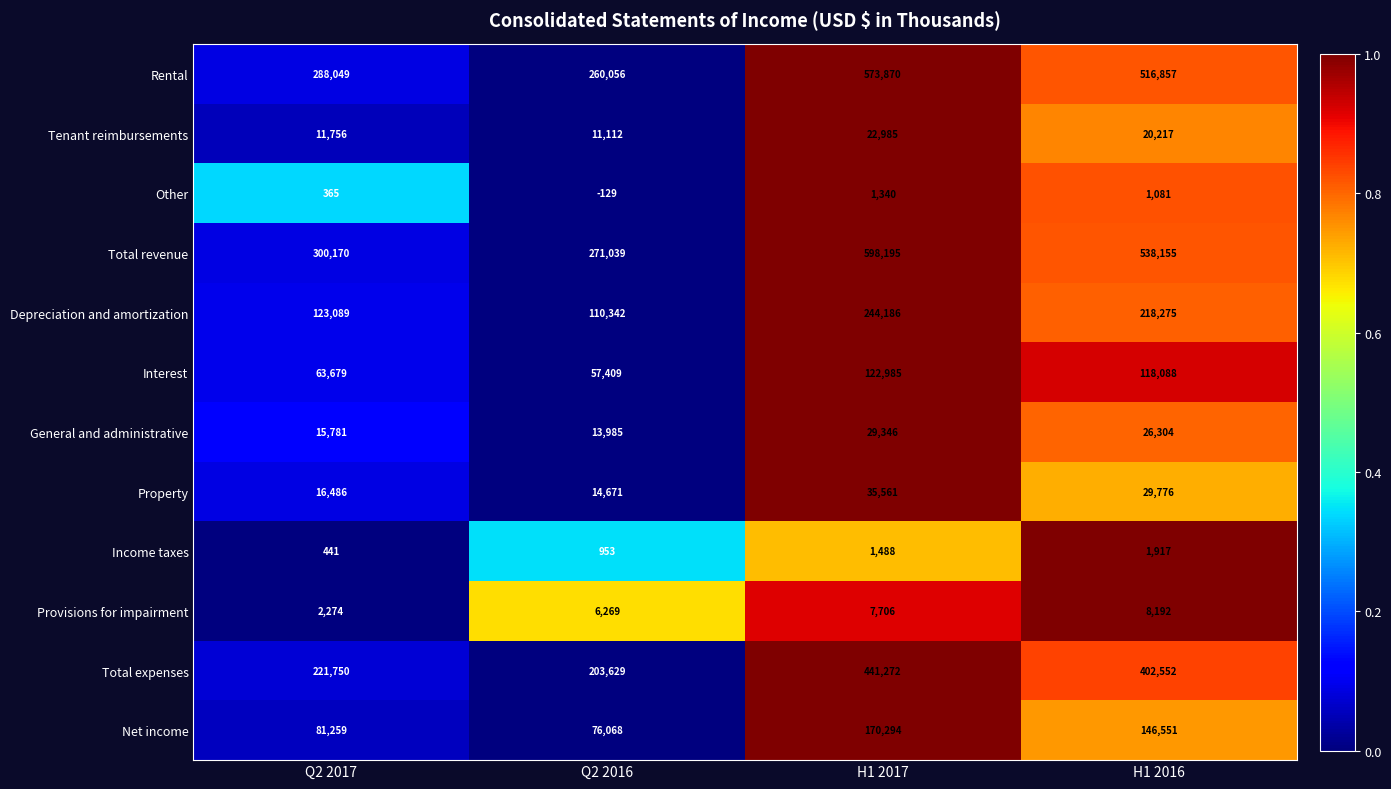

List the series in order of their peak value, highest first.

Total revenue, Rental, Total expenses, Depreciation and amortization, Net income, Interest, Property, General and administrative, Tenant reimbursements, Provisions for impairment, Income taxes, Other